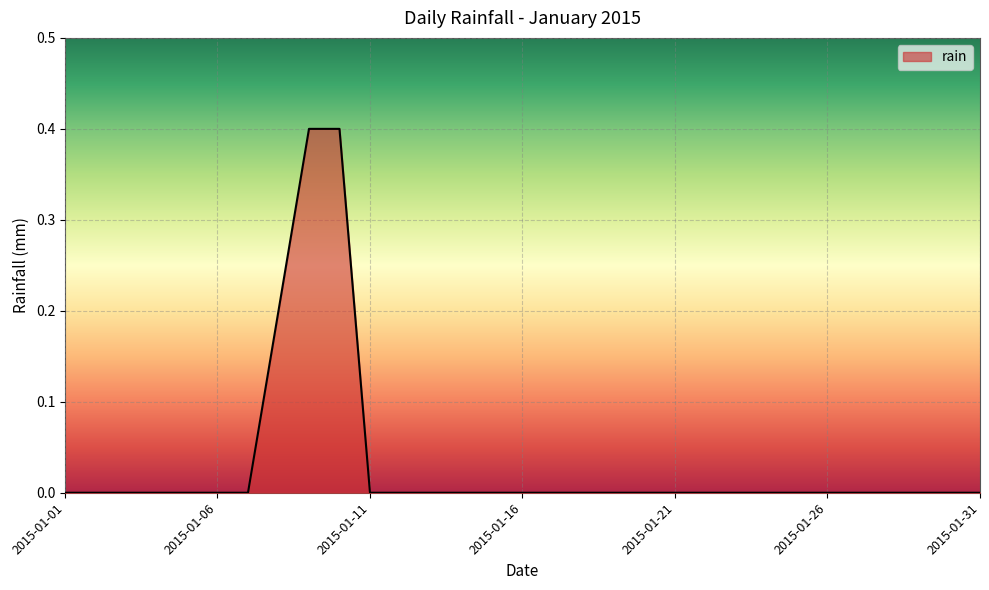

How many distinct data groups are displayed?

1